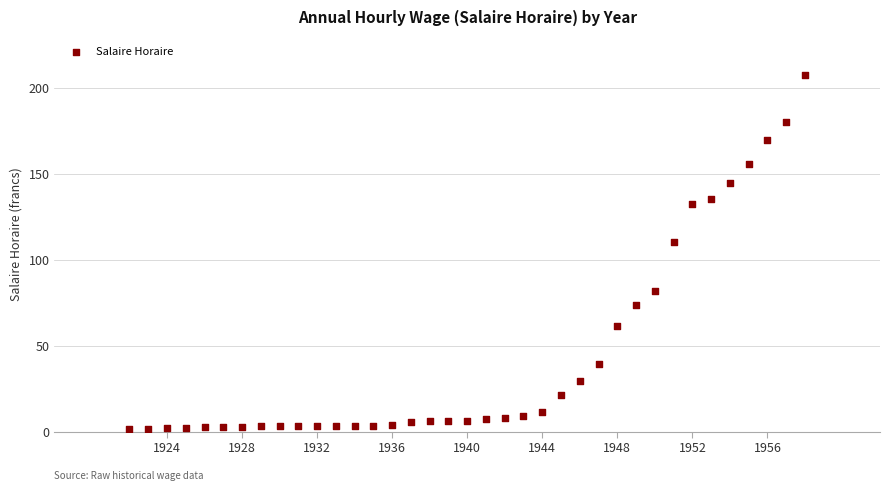

What is the range of Y values (max minus min)?

205.8